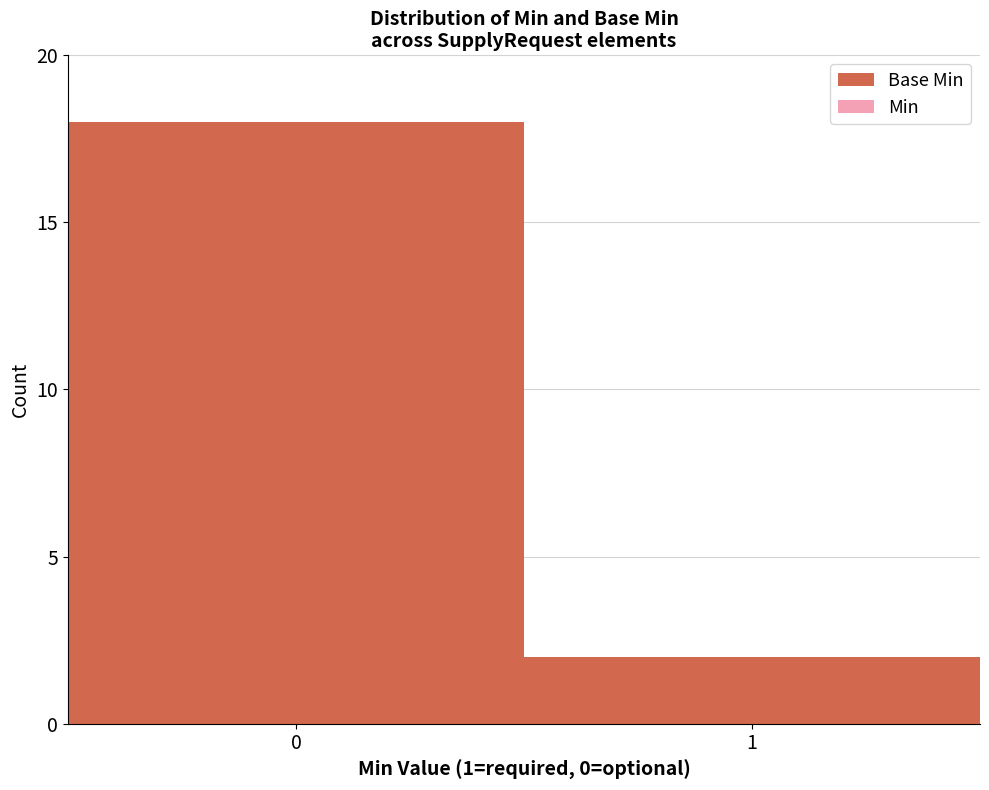

List the labels in order of value, largest first.

0, 1